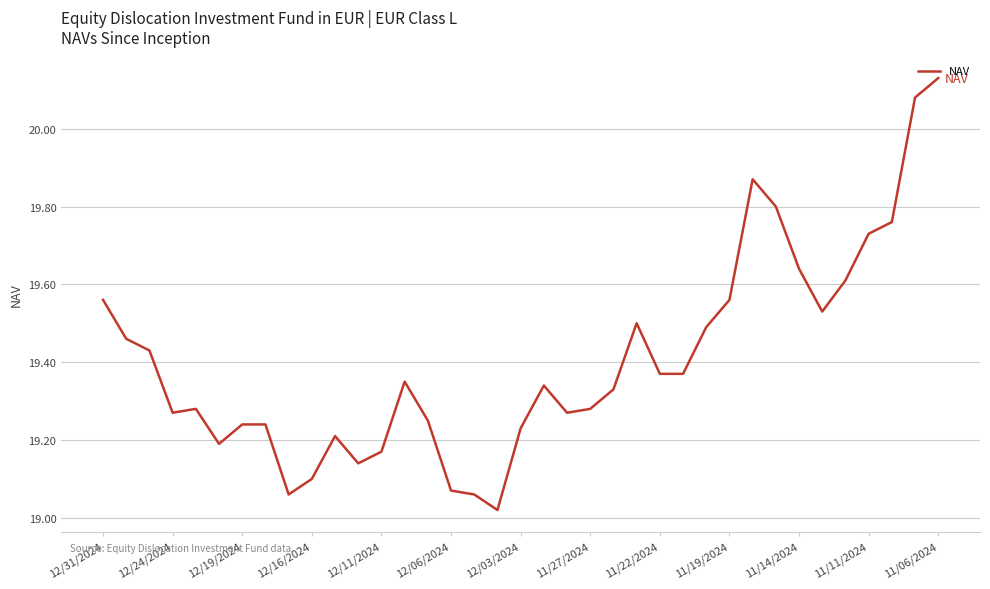

What is the difference between the maximum and minimum values?

1.1